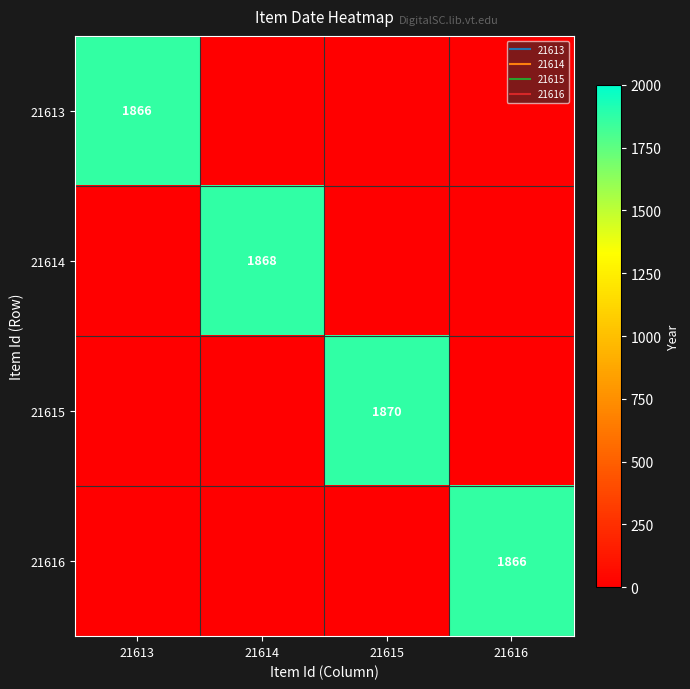

Which has a higher value, 21614 or 21613?

21613